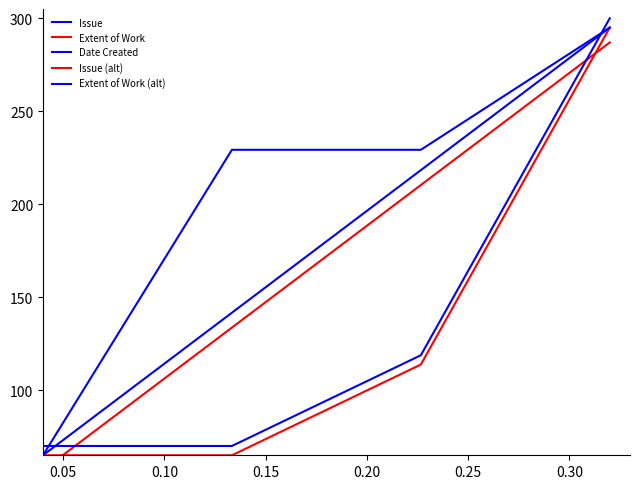

How many data points in Date Created are above 229?

3